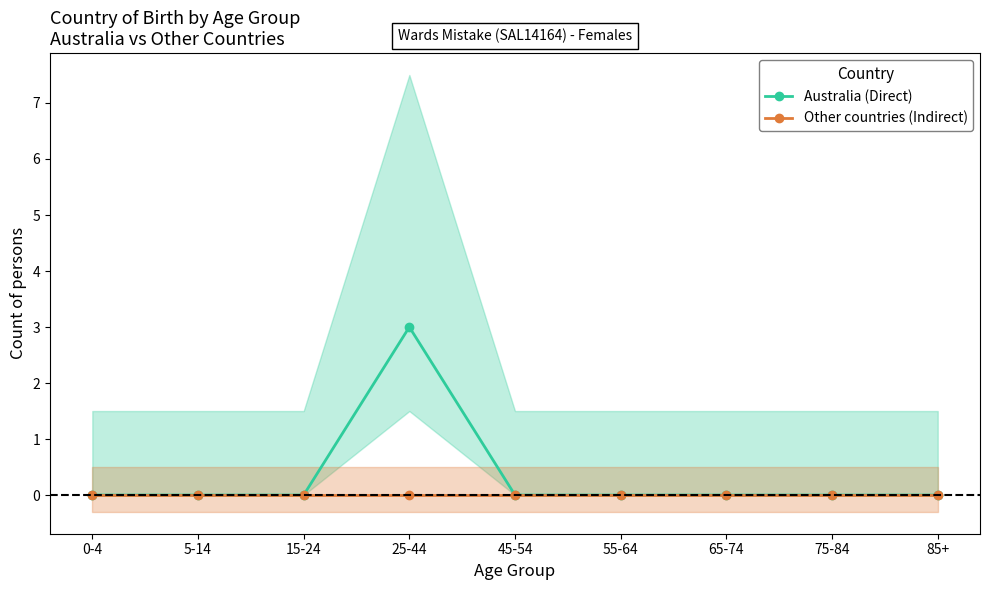

Which series has the largest total across all categories?

Australia (Direct)